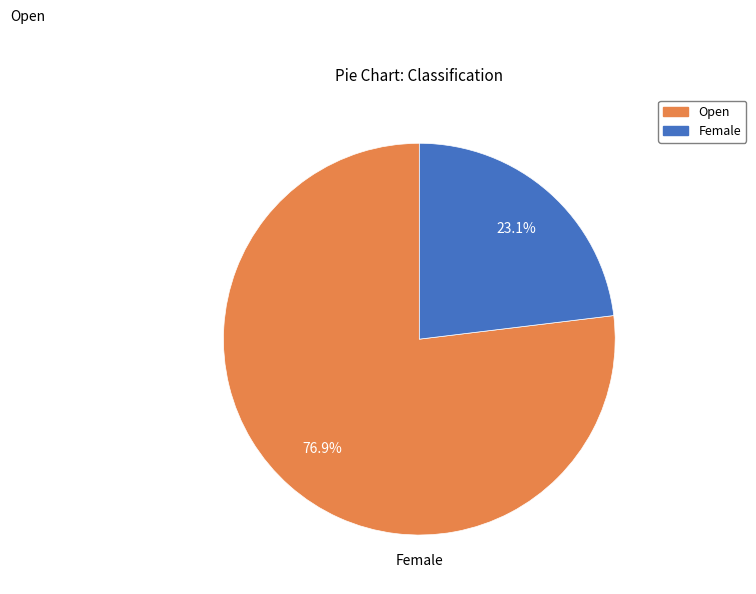

Between Open and Female, which is larger?

Open